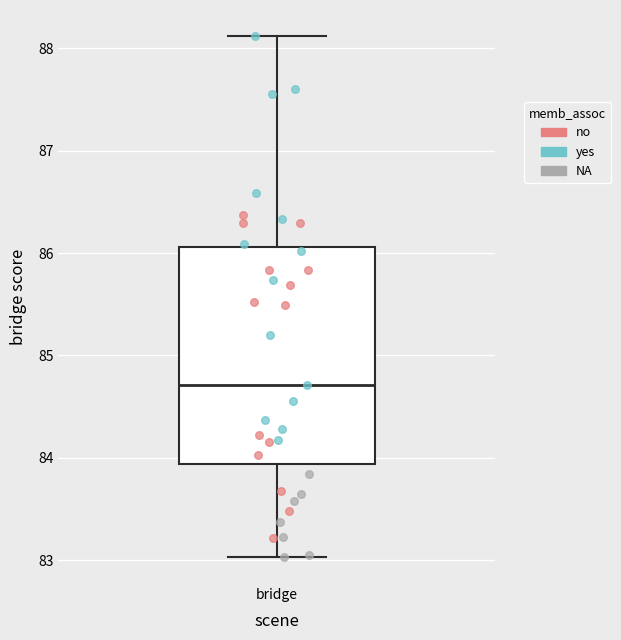

Where does the median line of the box for bridge sit on the y-axis? The values are not printed on the chart, so give them approximately, as read against the axis.

84.7